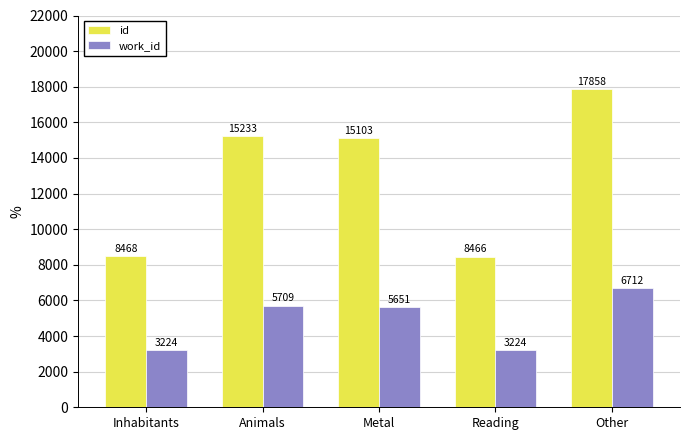

What is the sum of all id values?

65128